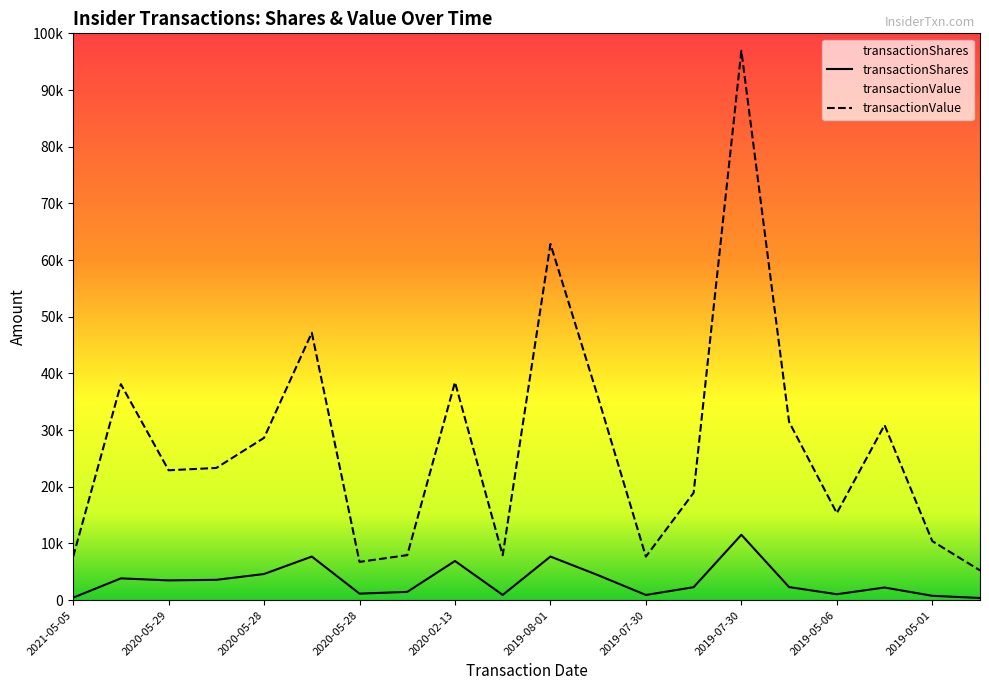

Reading right to left, what are all the values shown in this chart?

transactionShares: 500	1000	2900	1360	3000	15000	2975	1190	5721	10000	1200	8981	1900	1500	10000	6000	4665	4537	5000	575
transactionValue: 6824	13544	40162	19963	40890	126000	24633	9983	46455	81687	10296	49996	10334	8775	61324	37227	30323	29792	49535	9976